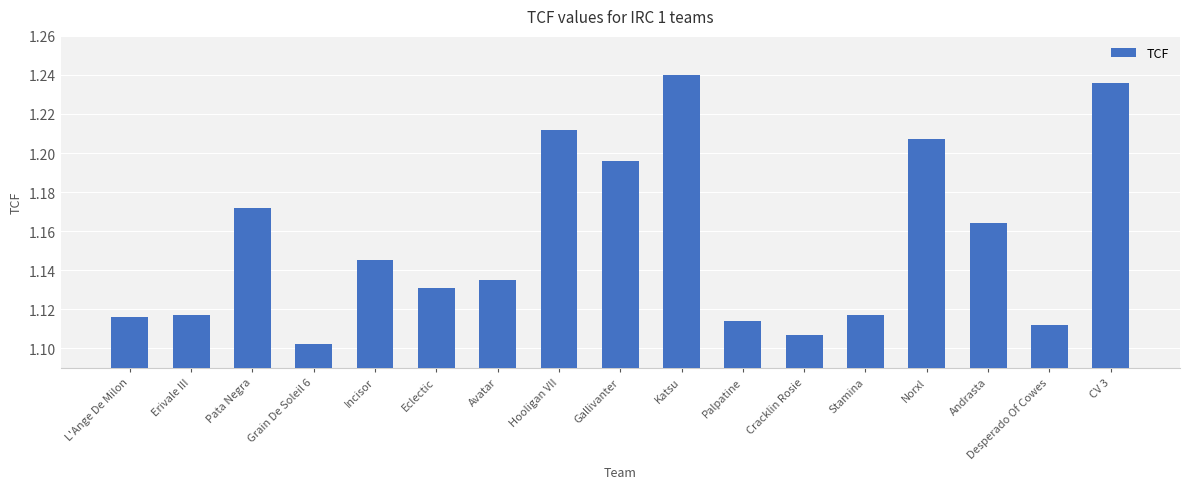

What is the change in value from L'Ange De Milon to Pata Negra?

+0.1